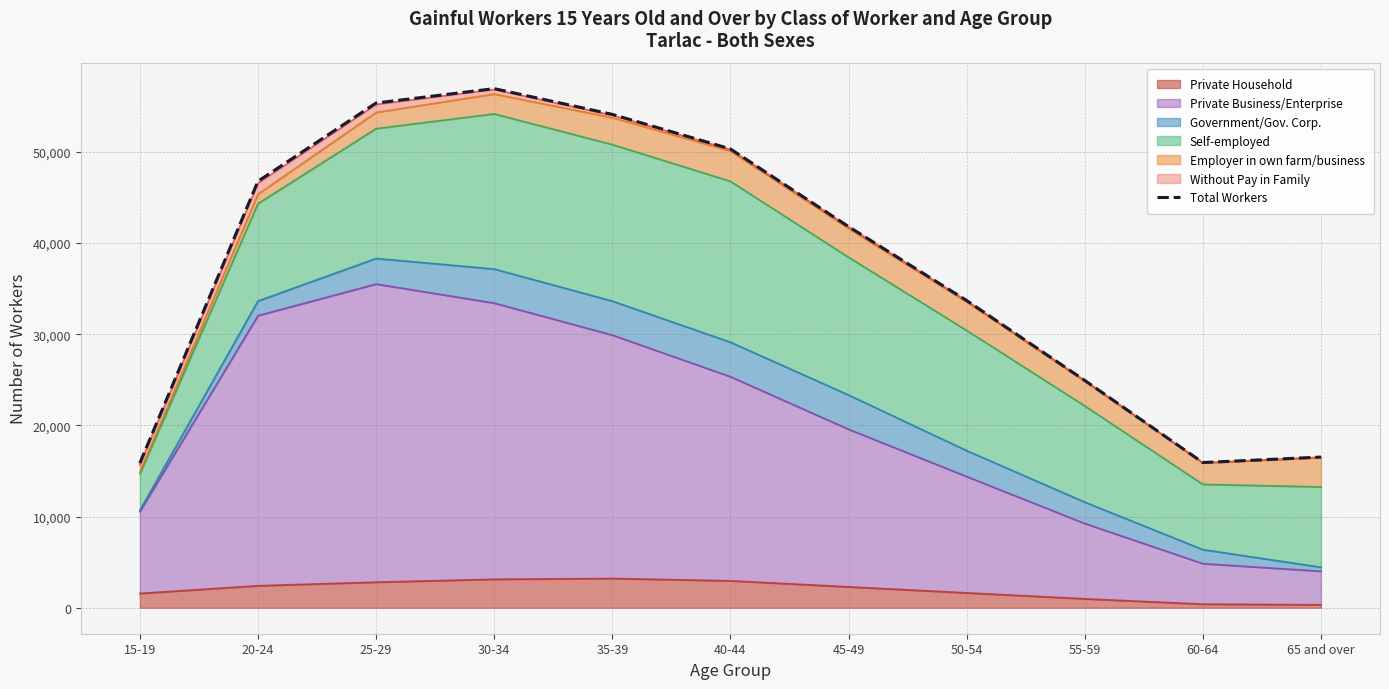

What is the smallest value displayed?

15856